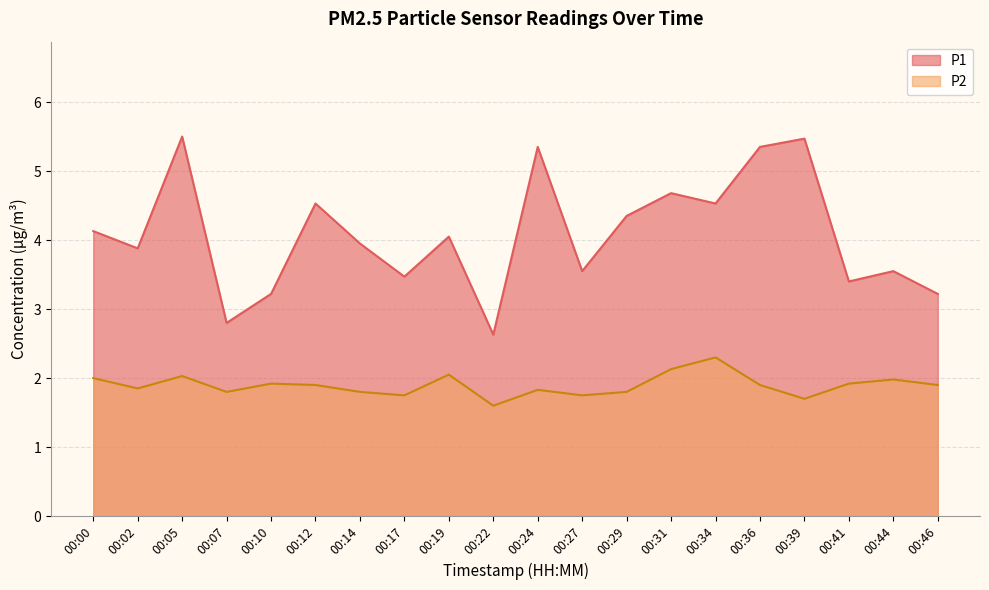

Reading right to left, list all the values displayed in this chart.

P1: 3.2	3.5	3.4	5.5	5.3	4.5	4.7	4.3	3.5	5.3	2.6	4.0	3.5	4.0	4.5	3.2	2.8	5.5	3.9	4.1
P2: 1.9	2.0	1.9	1.7	1.9	2.3	2.1	1.8	1.8	1.8	1.6	2.0	1.8	1.8	1.9	1.9	1.8	2.0	1.9	2.0